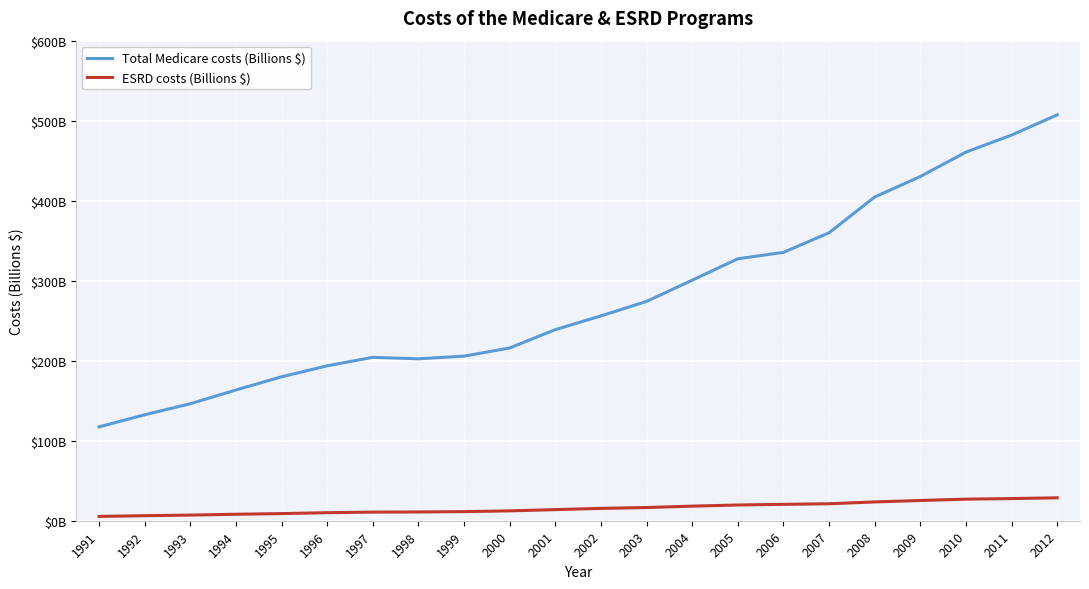

Does the chart have visible grid lines?

Yes